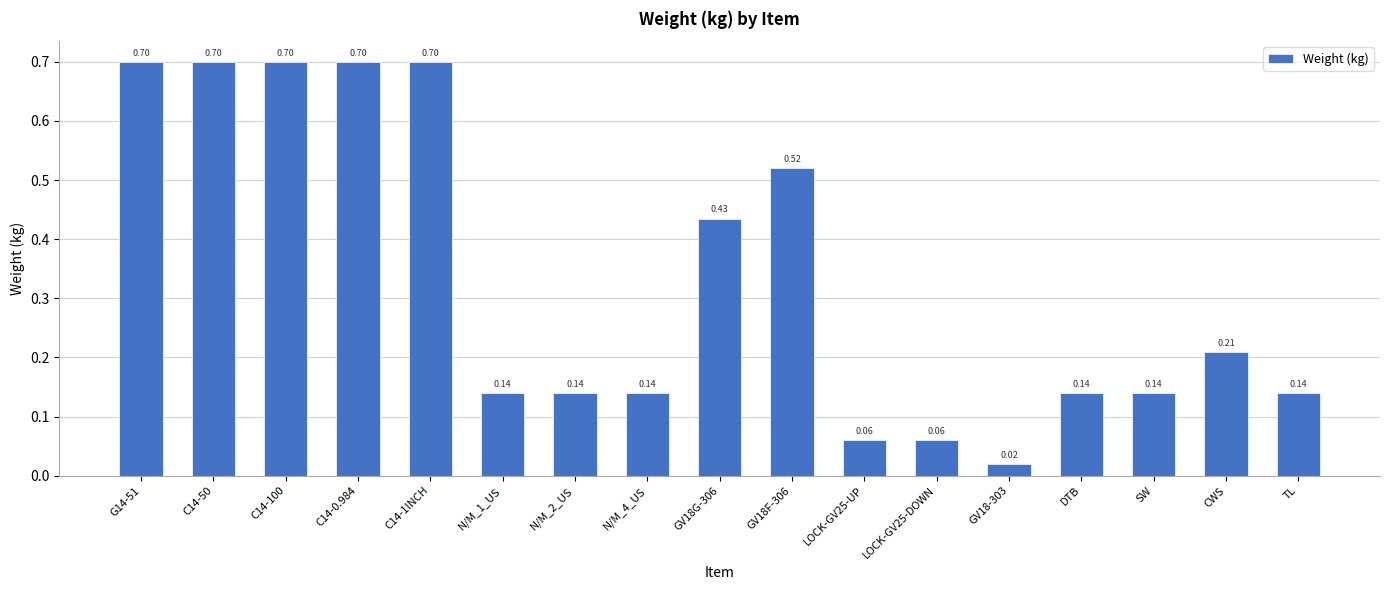

What position from the left is G14-51?

1